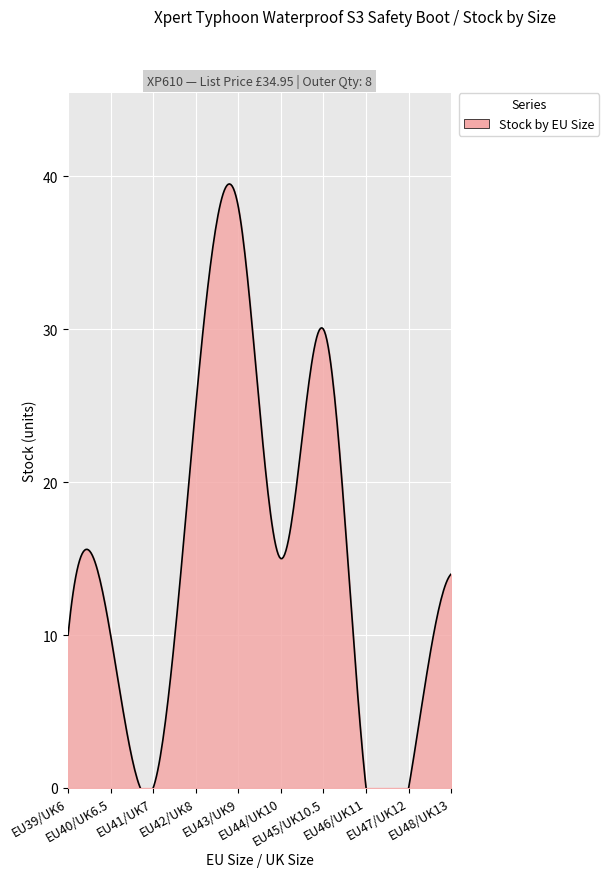

True or false: List Price and Outer Quantity cross at least once.

False